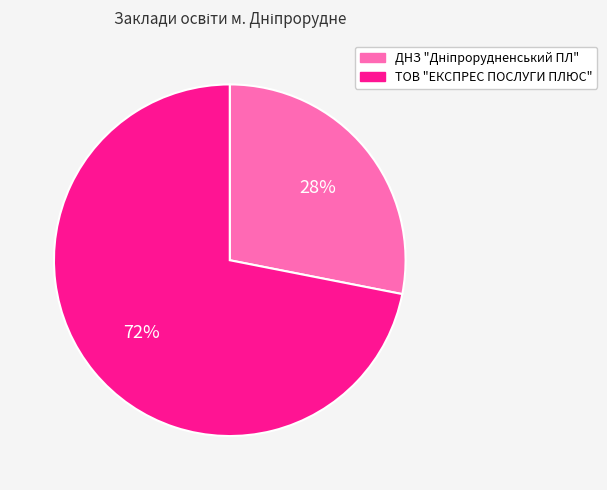

To the nearest percent, what is the average slice percentage?

50%